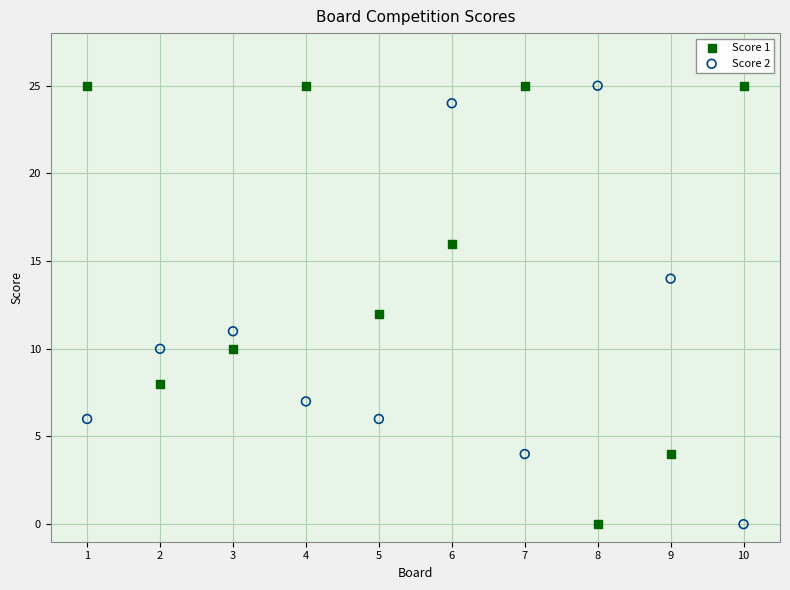

What is the X range (max minus min) for the scatter plot?

9